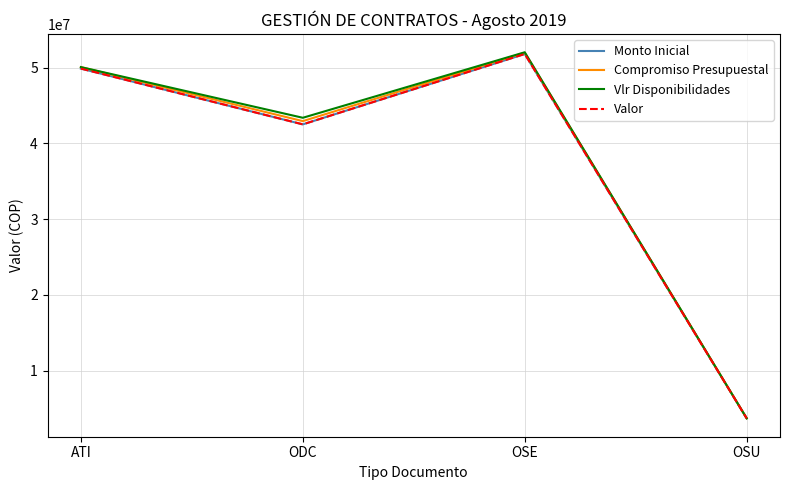

List the series in order of their peak value, highest first.

Vlr Disponibilidades, Compromiso Presupuestal, Monto Inicial, Valor